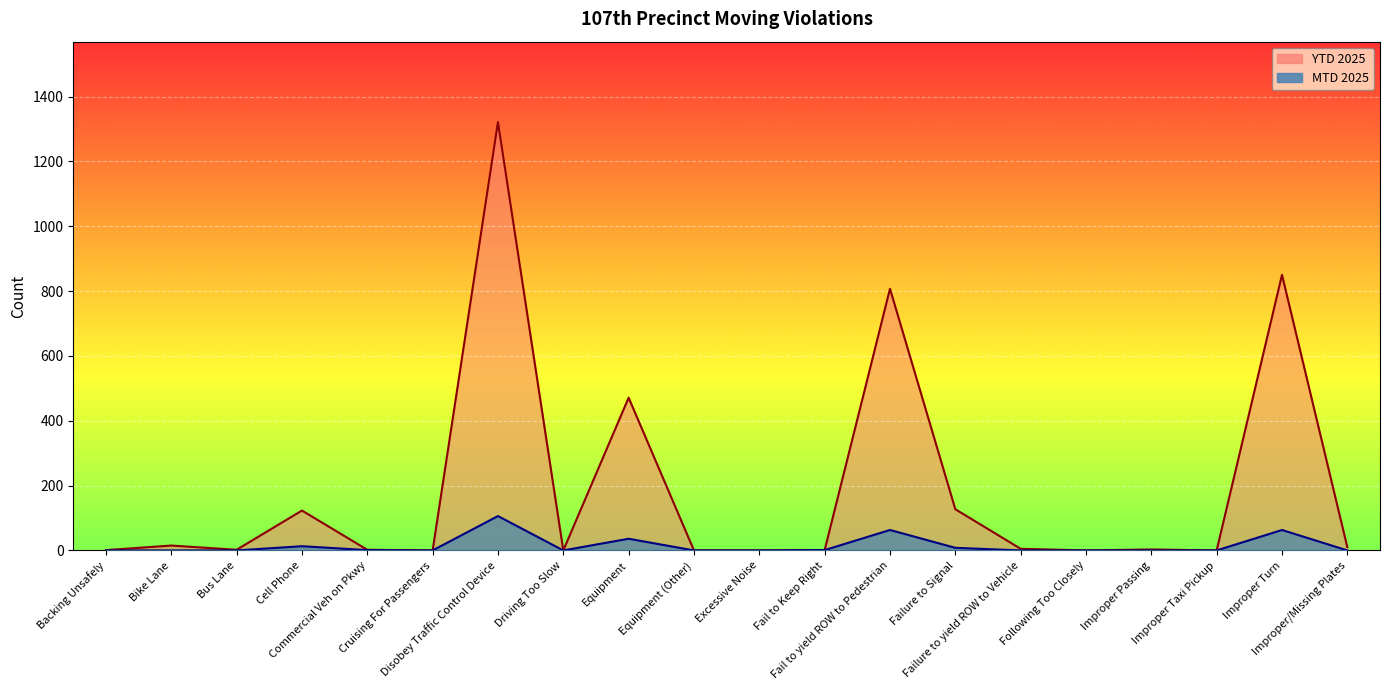

What are all the series names shown in the legend?

MTD 2025, YTD 2025